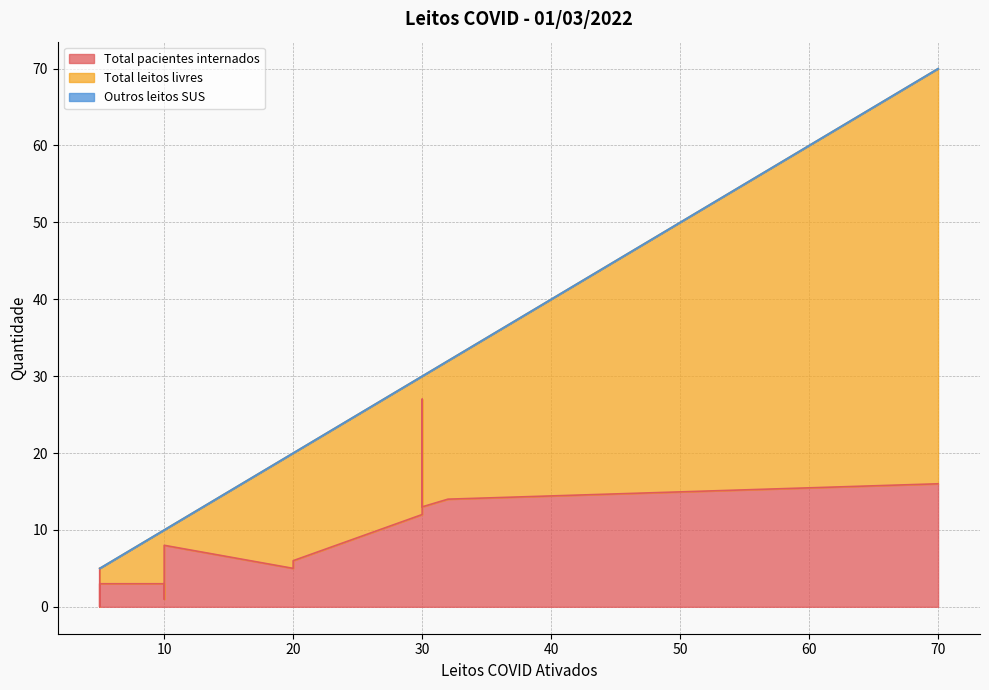

What is the label of the 3rd point from the right?

30